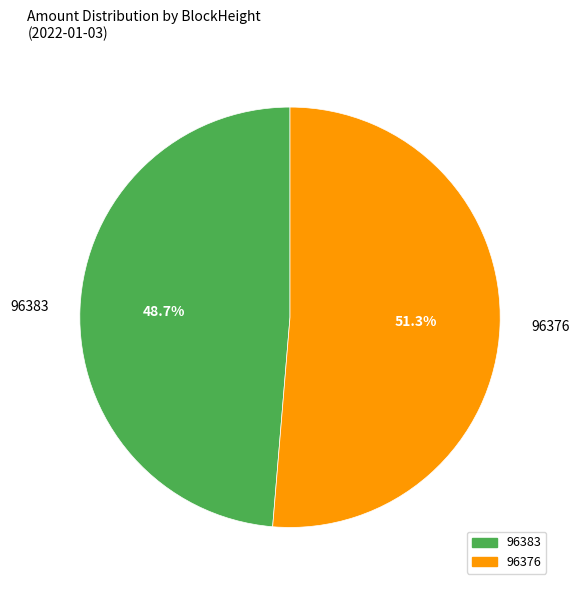

To the nearest percent, what is the difference between the 96376 and 96383 slice percentages?

3%